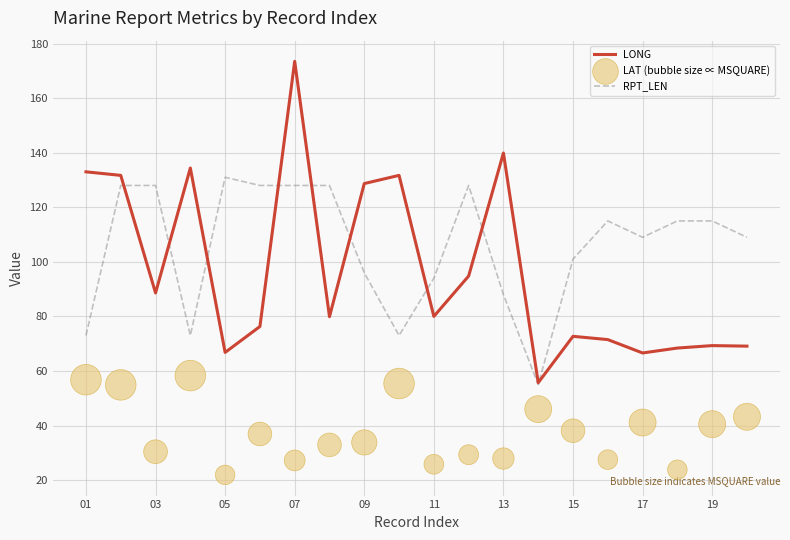

What is the highest value of the LONG series?

173.5